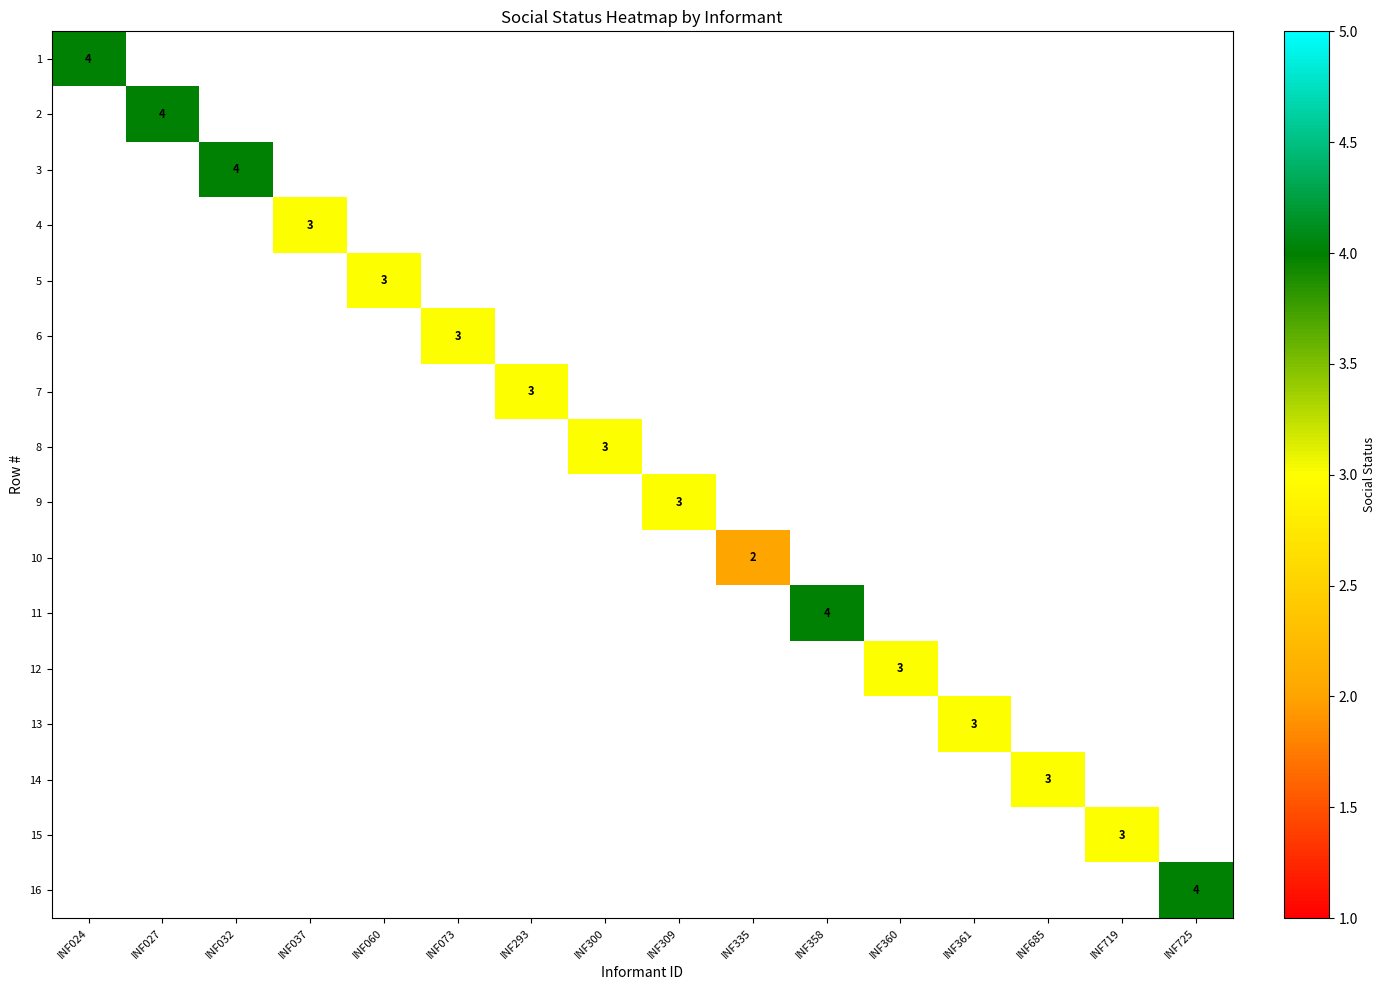

What is the minimum value shown in the chart?

2.0